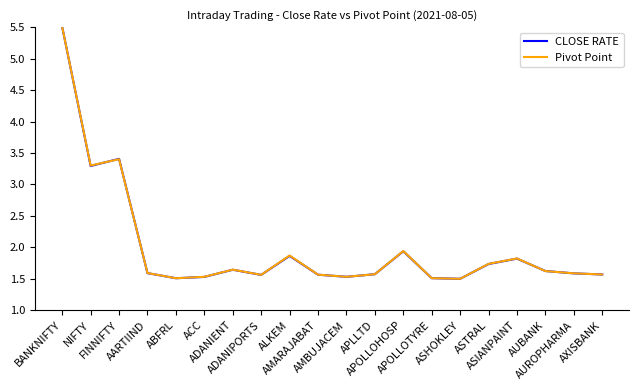

Where is Pivot Point nearest to the value 3?

NIFTY